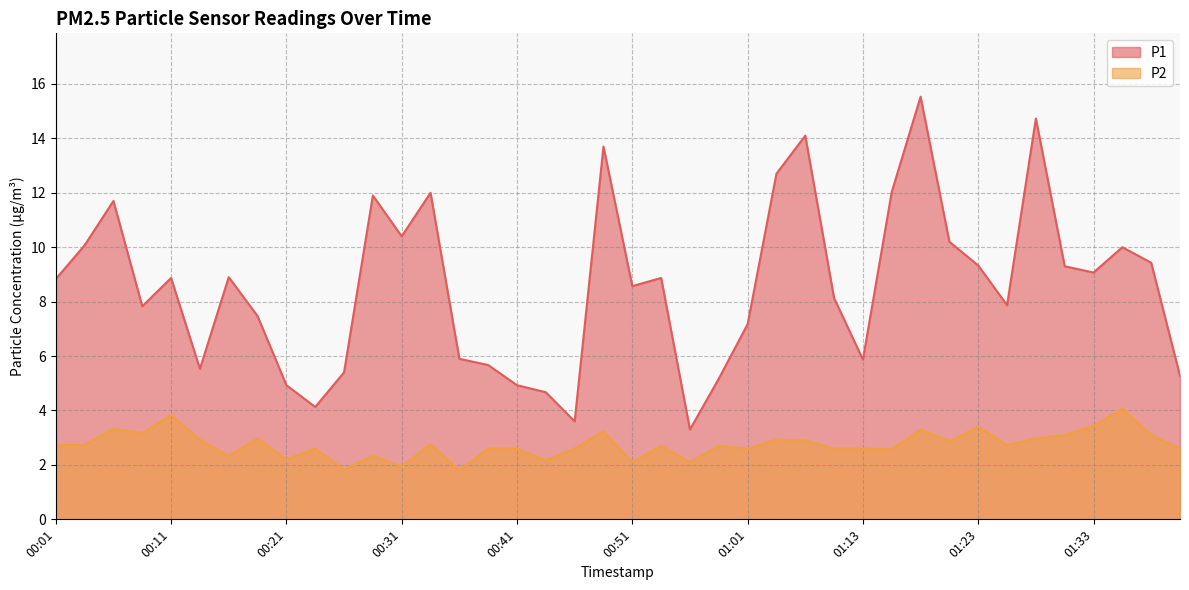

True or false: P2 and P1 intersect in this chart.

False